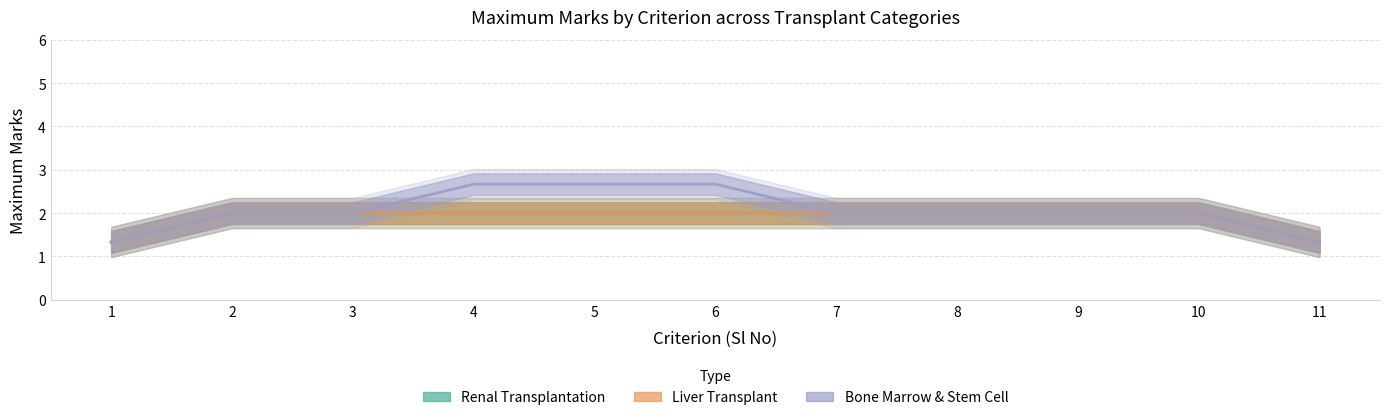

What is the value of the Renal Transplantation point at the 9th from the left?

2